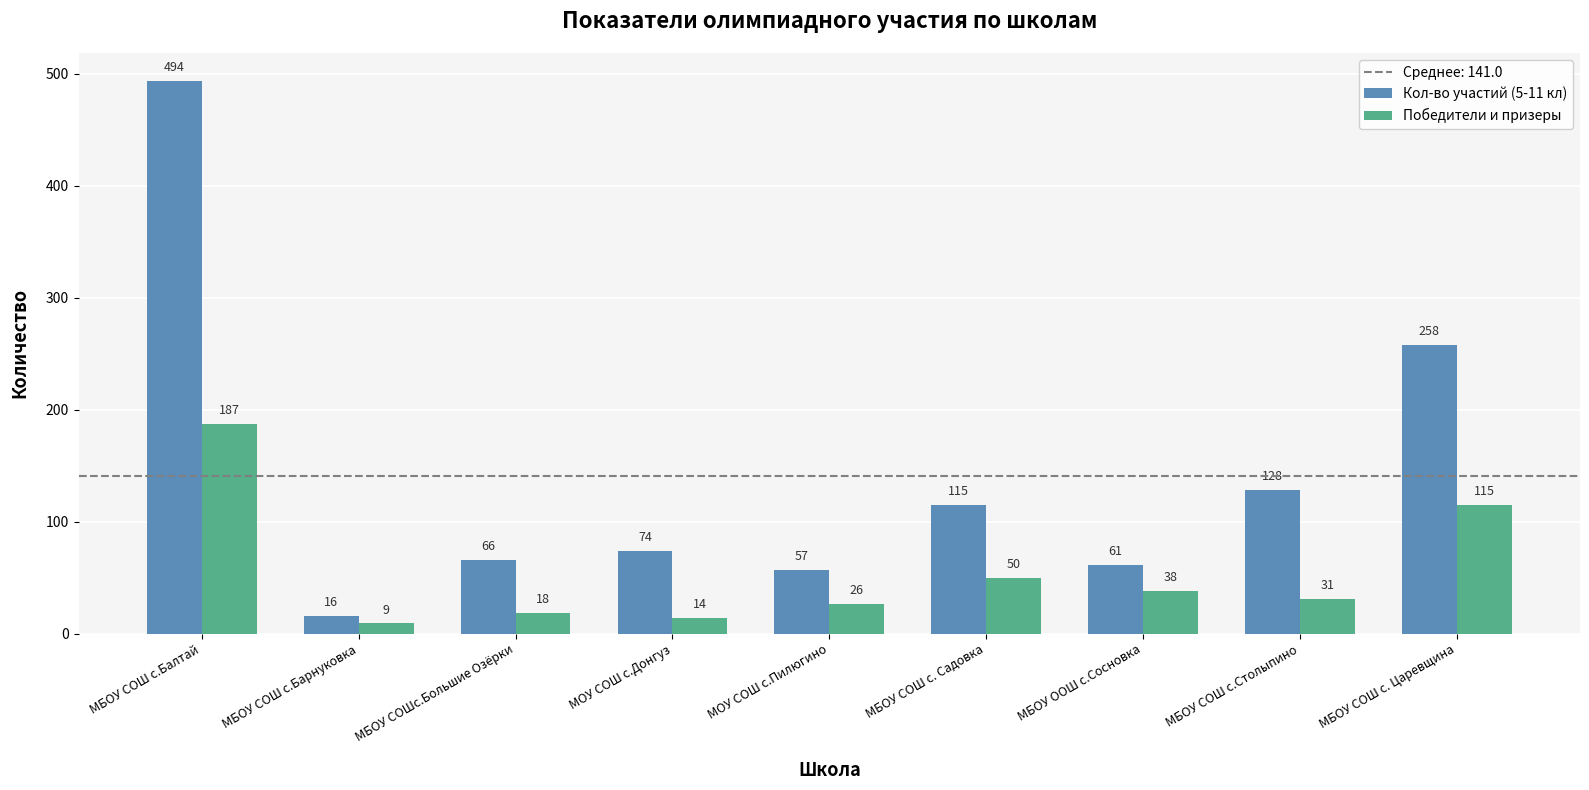

Is the value of Победители и призеры at МБОУ СОШ с.Столыпино greater than the value of Кол-во участий (5-11 кл) at МБОУ СОШ с.Столыпино?

No